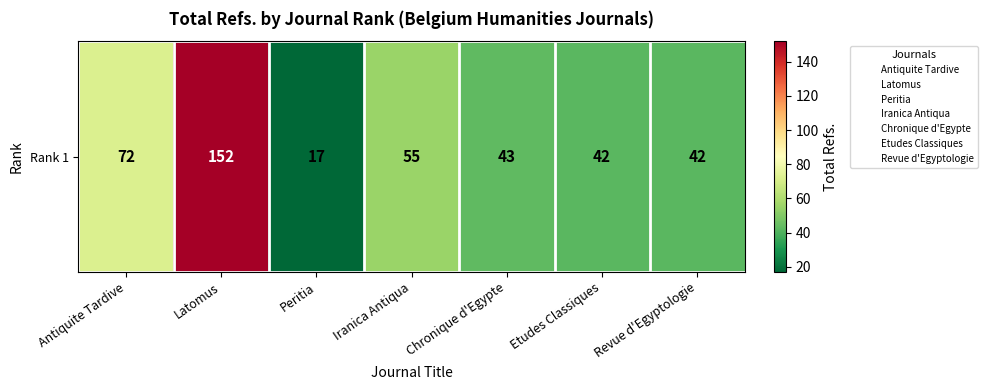

Read the value at Etudes Classiques, to the nearest 50.

50